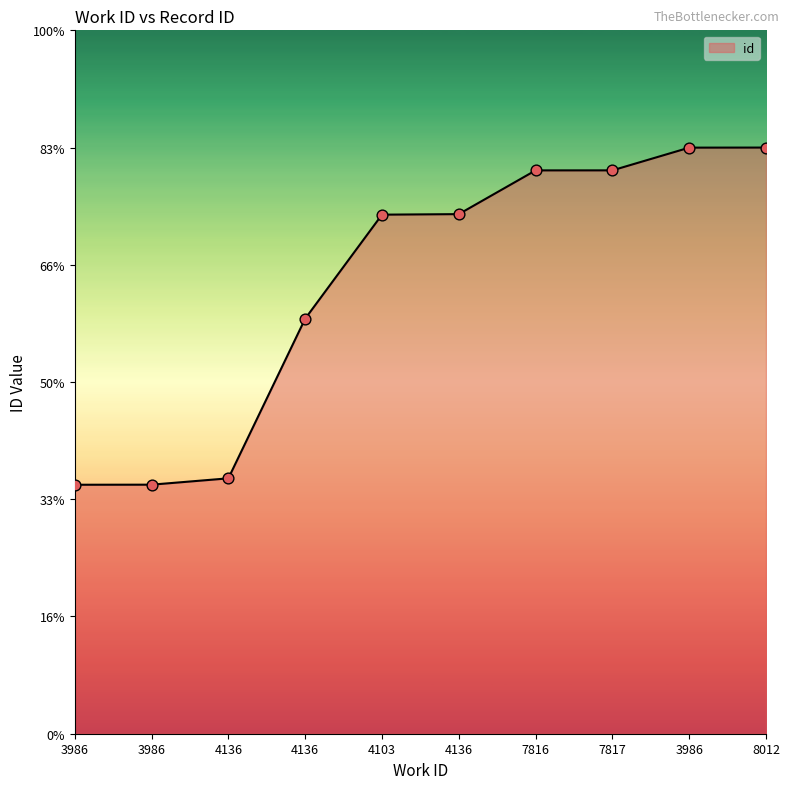

Approximately how many times larger is the value at 7817 compared to 4103?

1.1